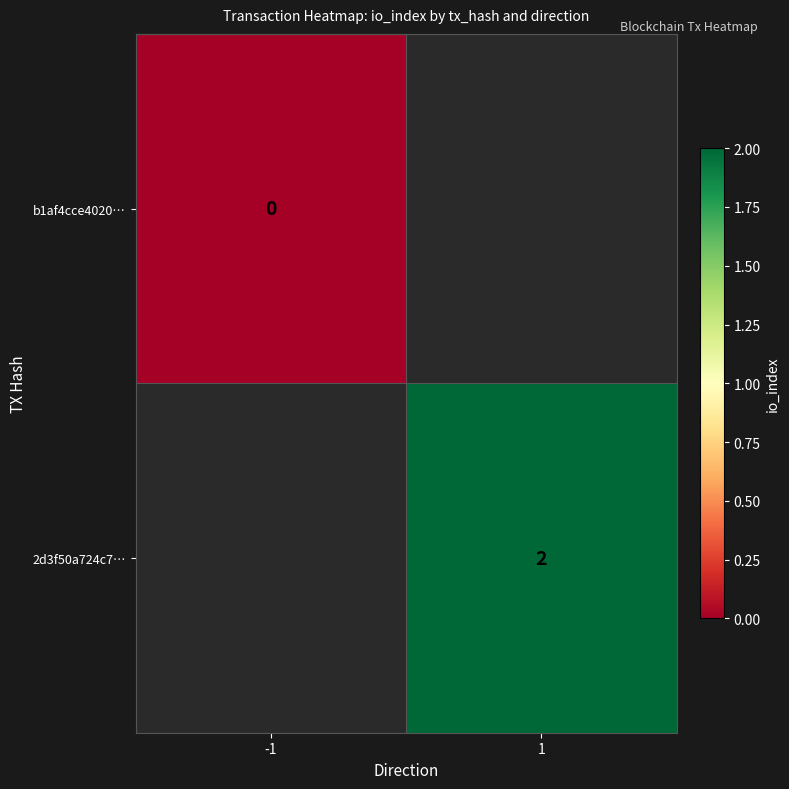

True or false: 2d3f50a724c7… has a value of 2 at 1.

True